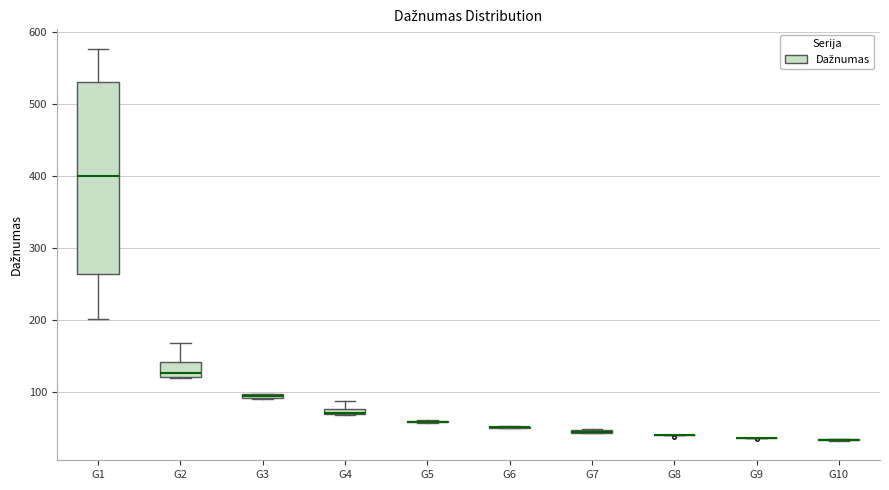

Where is the upper edge of the box for G4 on the y-axis? The values are not printed on the chart, so give them approximately, as read against the axis.

80